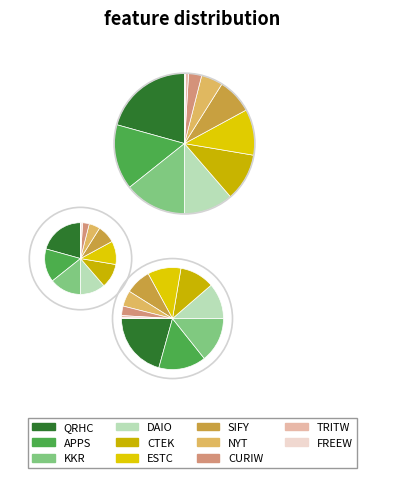

To the nearest percent, what is the difference between the largest and smallest slice percentages?

20%